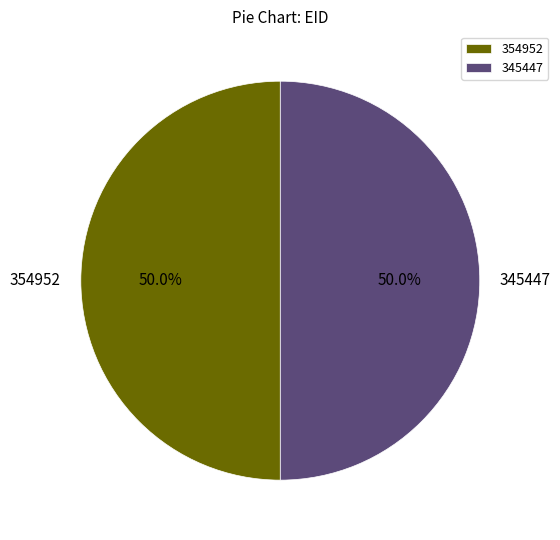

Approximately how many times larger is the value at 345447 compared to 354952?

1.0